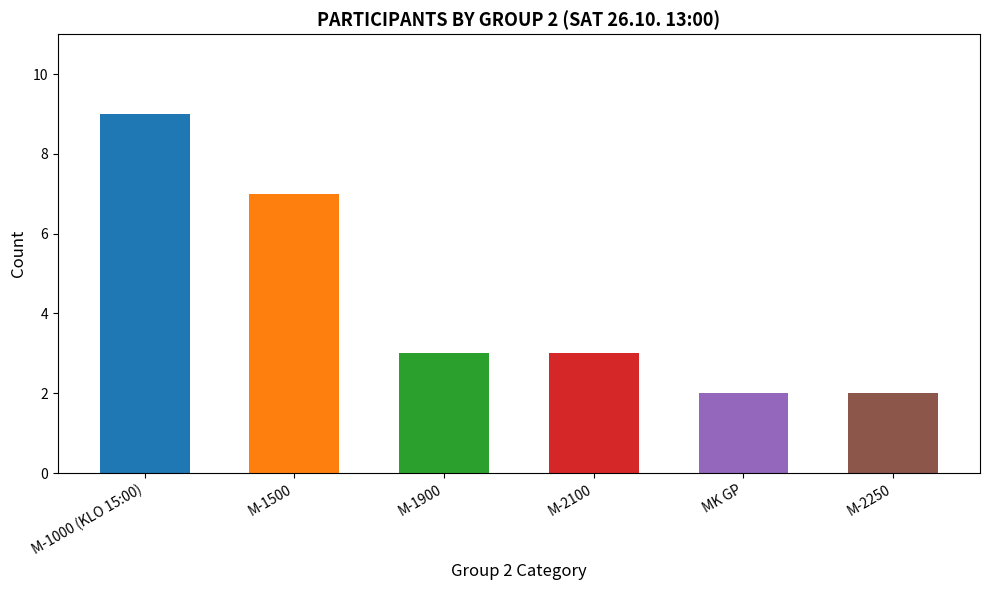

What is the greatest value displayed?

9